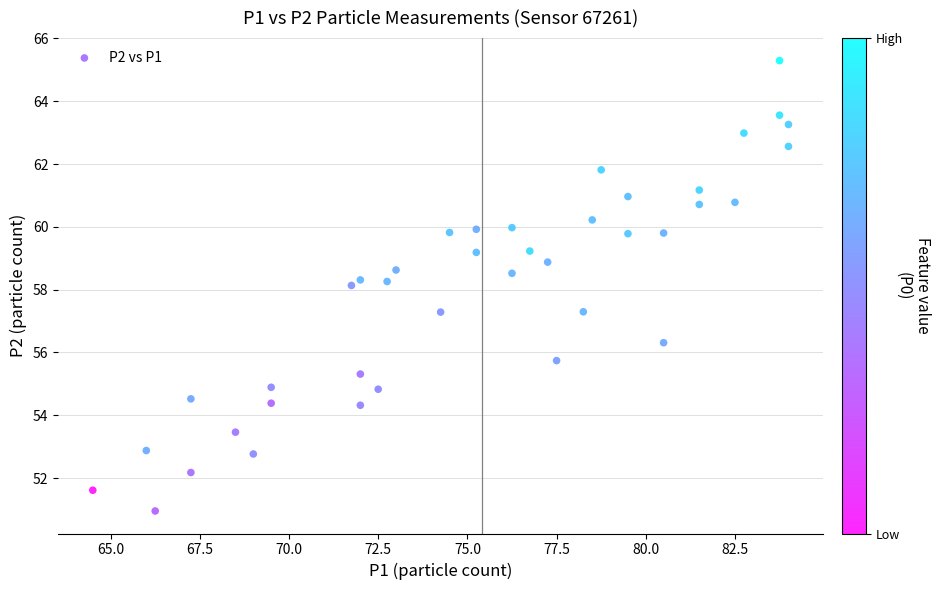

What is the range of Y values (max minus min)?

14.3